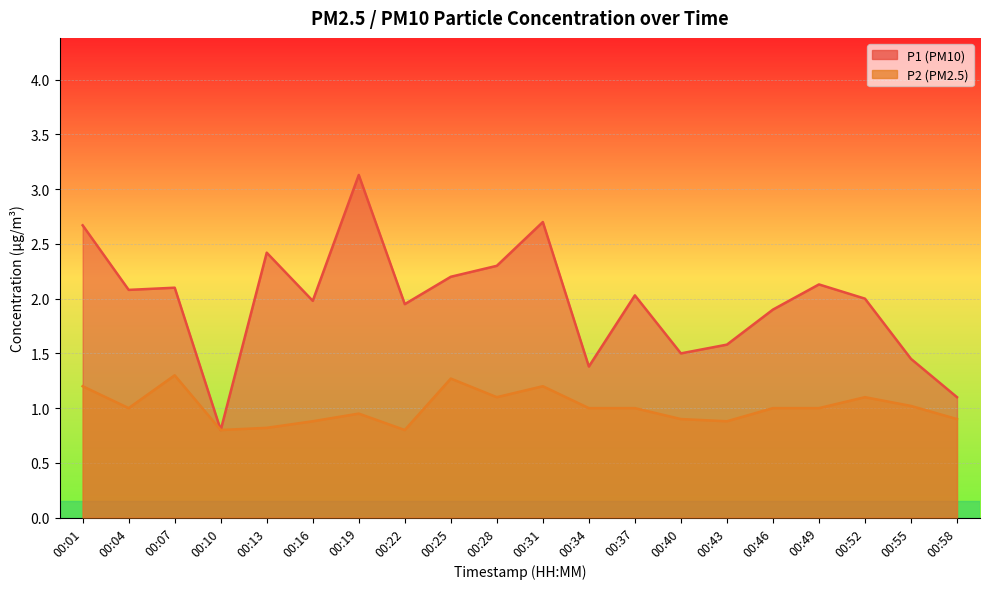

List the labels in order of P2 value, smallest first.

00:10, 00:22, 00:13, 00:16, 00:43, 00:40, 00:58, 00:19, 00:04, 00:34, 00:37, 00:46, 00:49, 00:55, 00:28, 00:52, 00:01, 00:31, 00:25, 00:07